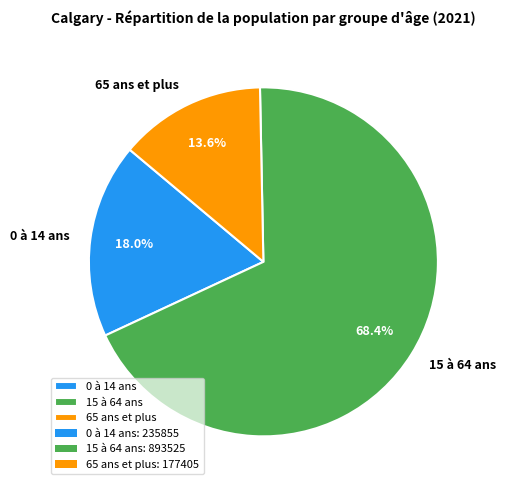

To the nearest percent, what is the combined percentage of 15 à 64 ans and 65 ans et plus?

82%